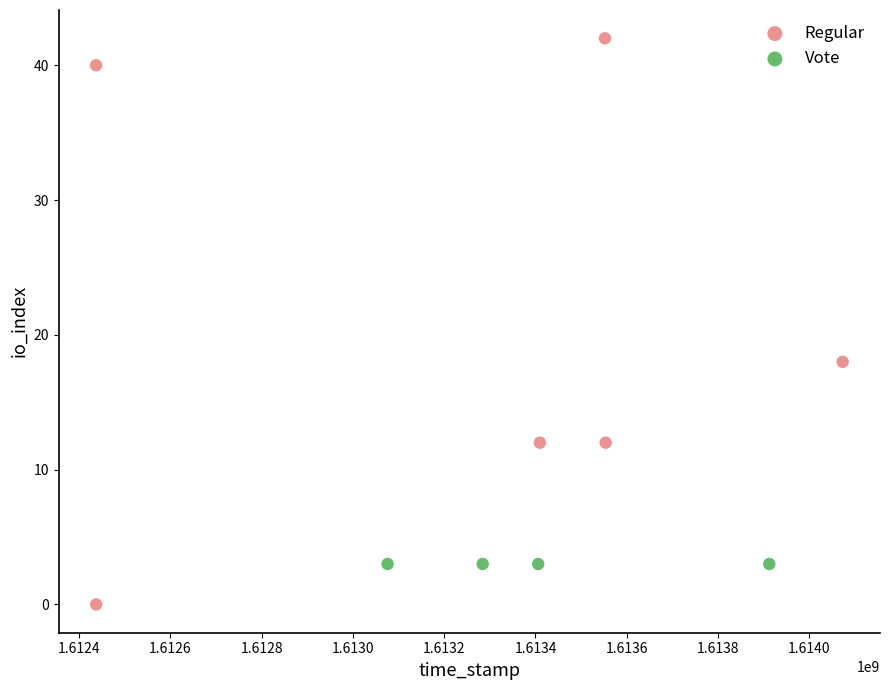

Which series contains the highest Y value?

Regular